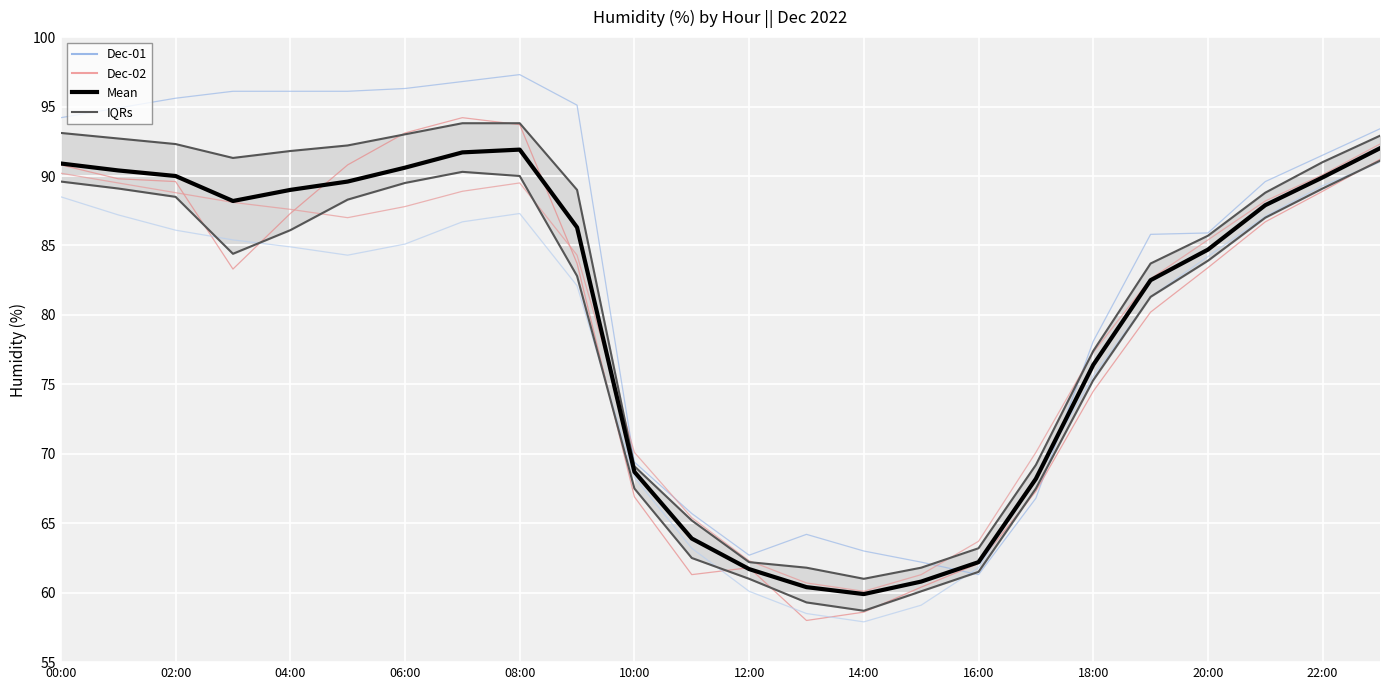

True or false: IQRs_line and Mean cross at least once.

False